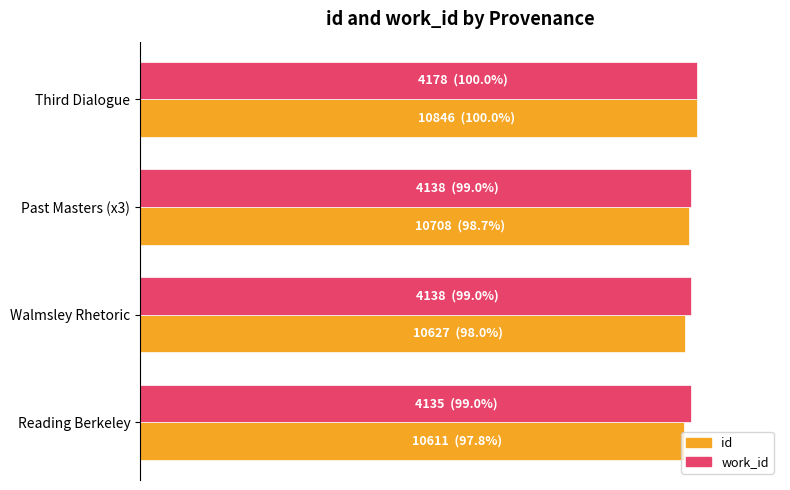

What is the greatest value displayed?

100.0